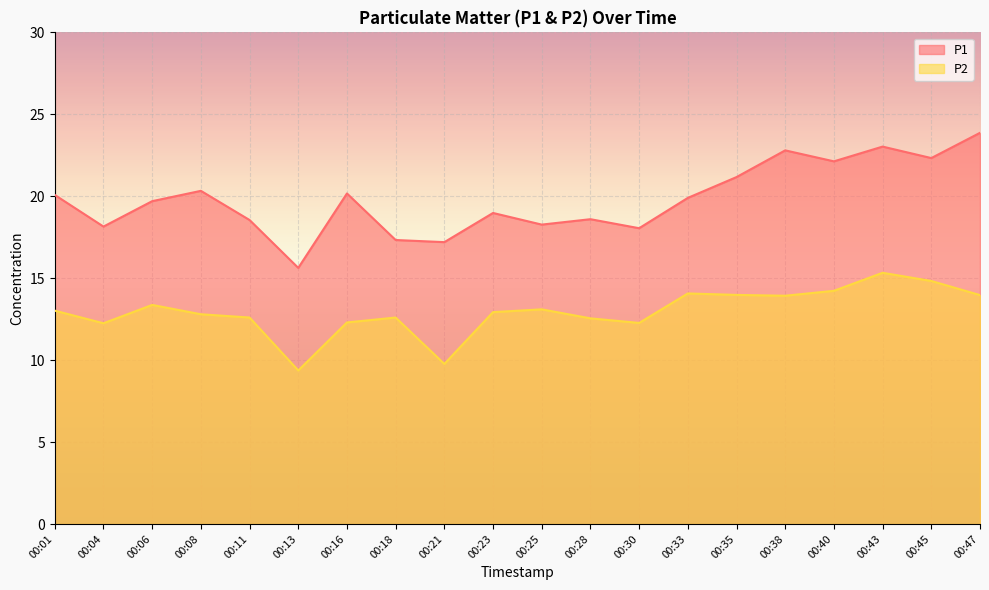

Rank the categories by P2 value from highest to lowest.

00:43, 00:45, 00:40, 00:33, 00:35, 00:47, 00:38, 00:06, 00:25, 00:01, 00:23, 00:08, 00:11, 00:18, 00:28, 00:16, 00:30, 00:04, 00:21, 00:13